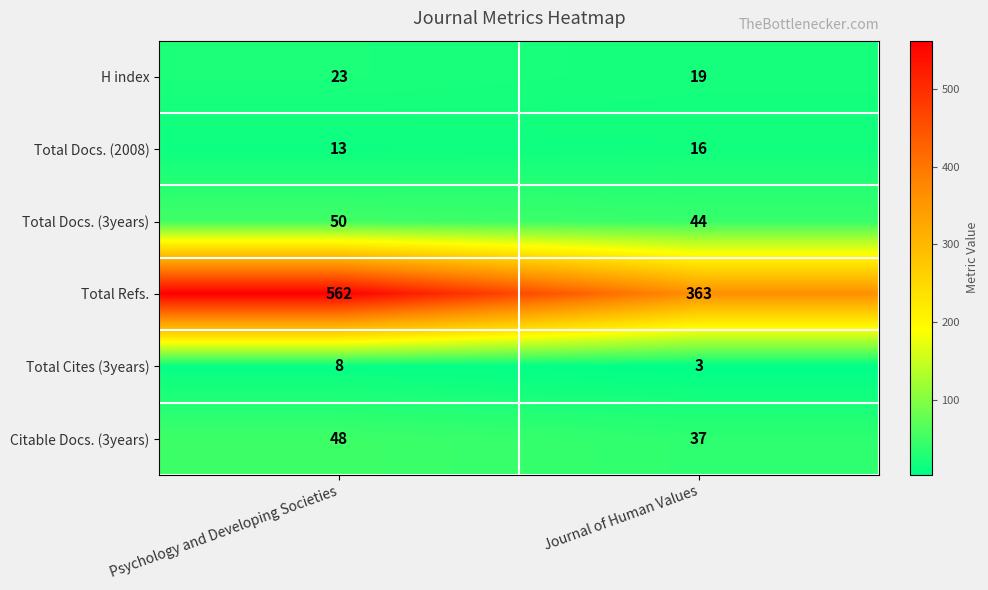

True or false: H index has a value of 23 at Psychology and Developing Societies.

True